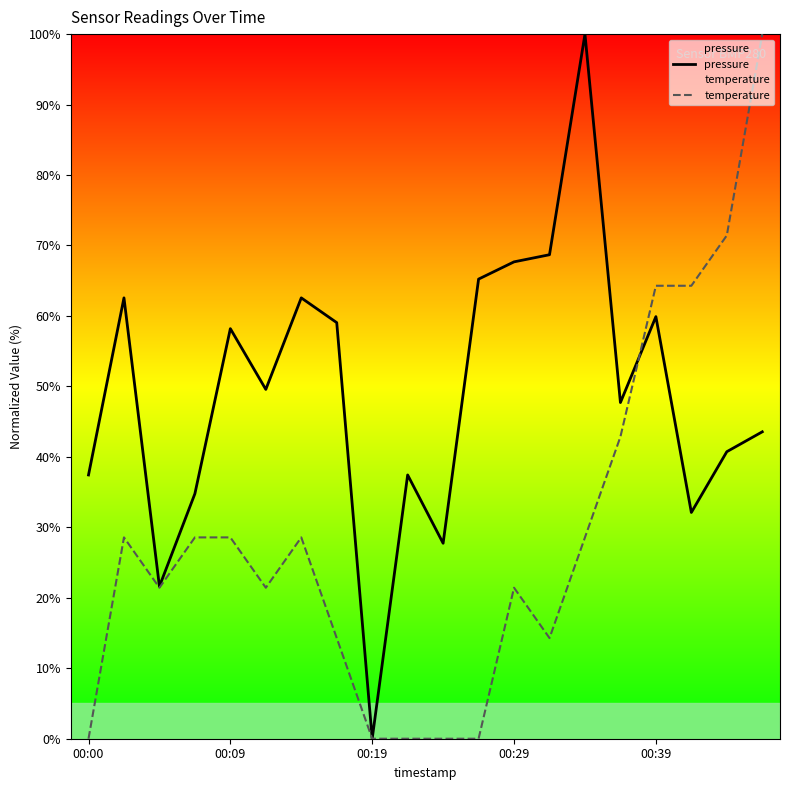

What is the spread (max minus min) of values at 00:09?

29.6